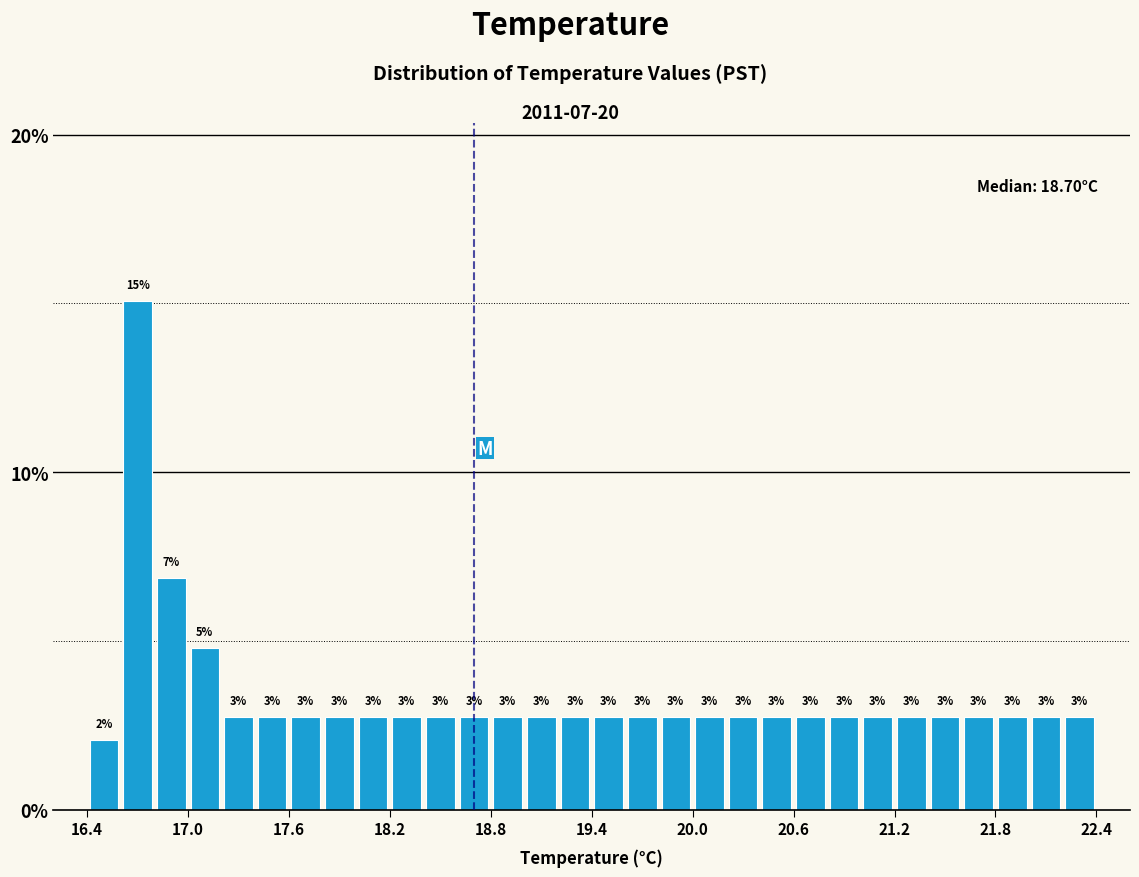

Read against the x-axis, roughly where is the centre of the tallest bar?

16.7